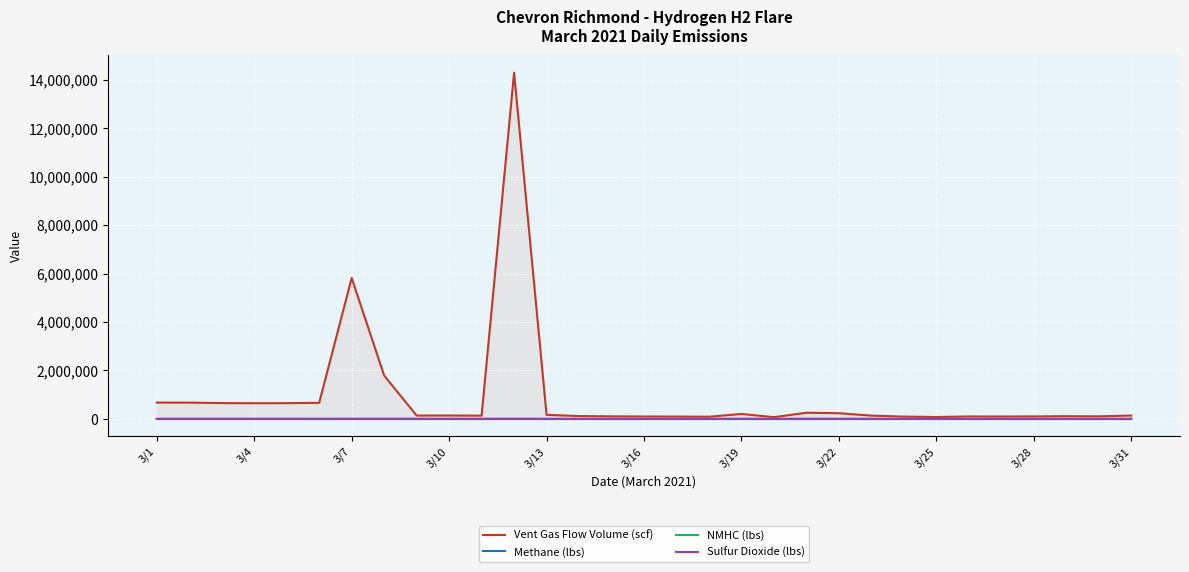

How many values in the Methane (lbs) series exceed 69?

16